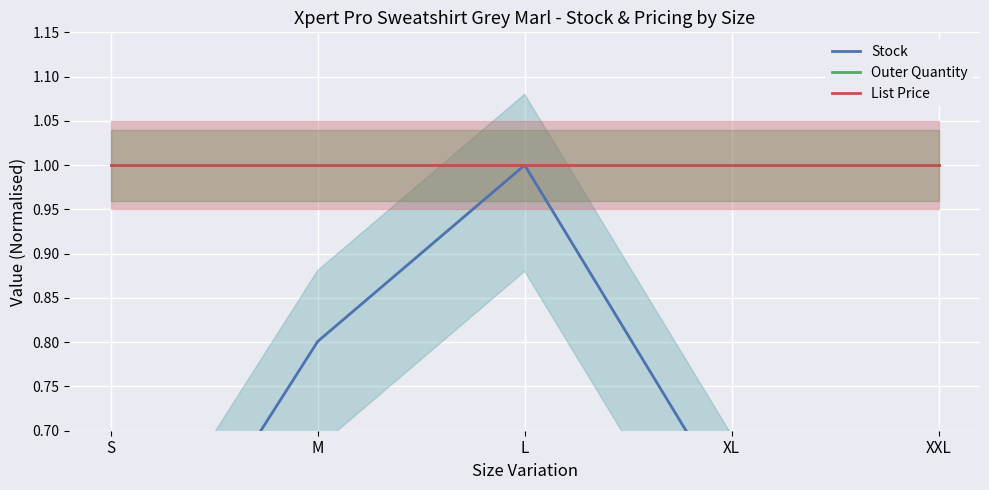

How many data points does each series have?

5